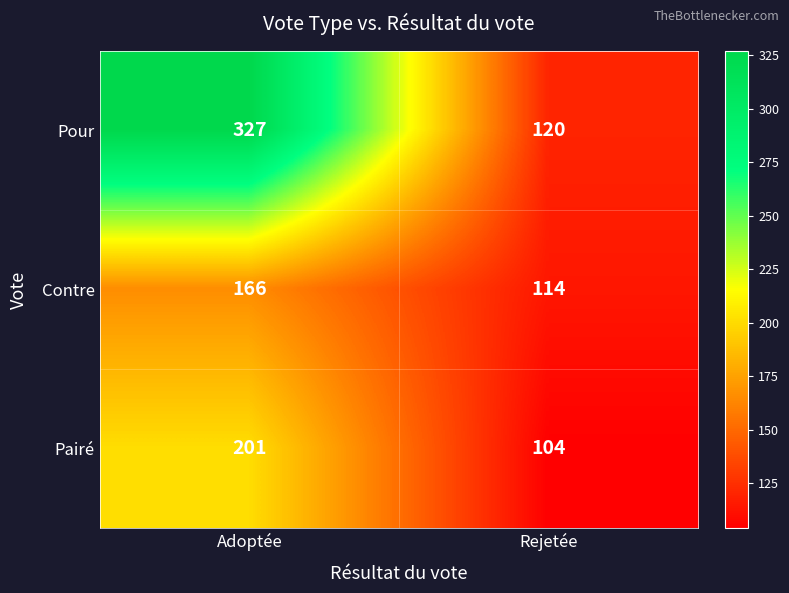

Which series changed the most between Adoptée and Rejetée?

Pour